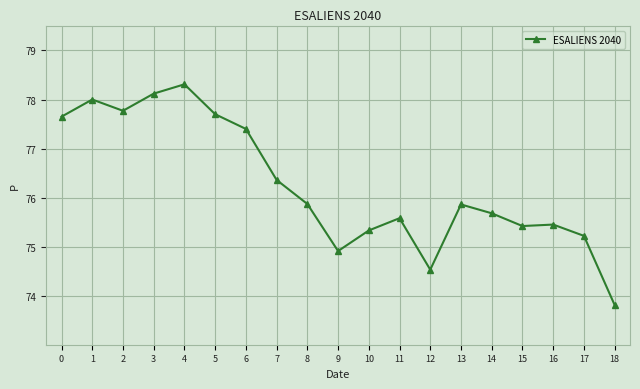

What is the difference between the maximum and minimum values?

4.5